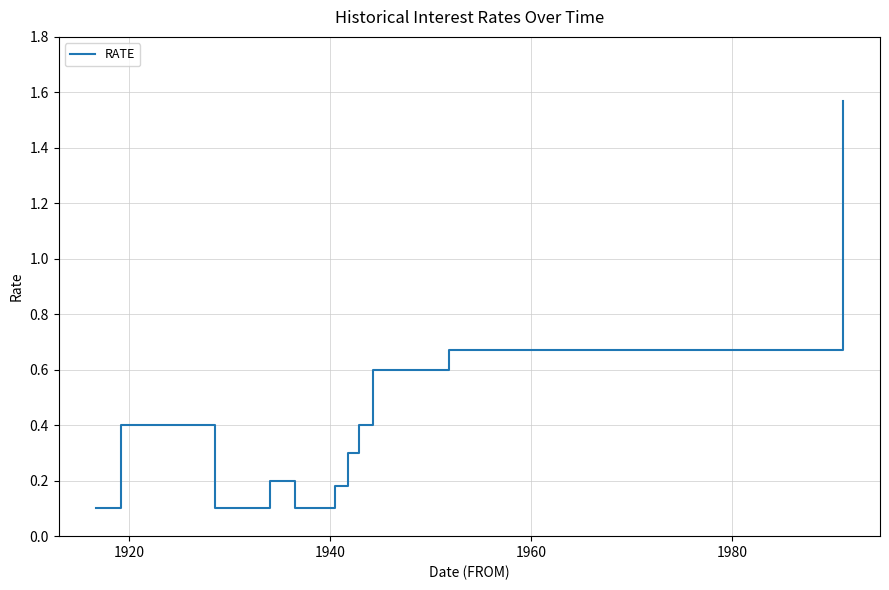

What is the difference between the maximum and minimum values?

1.5